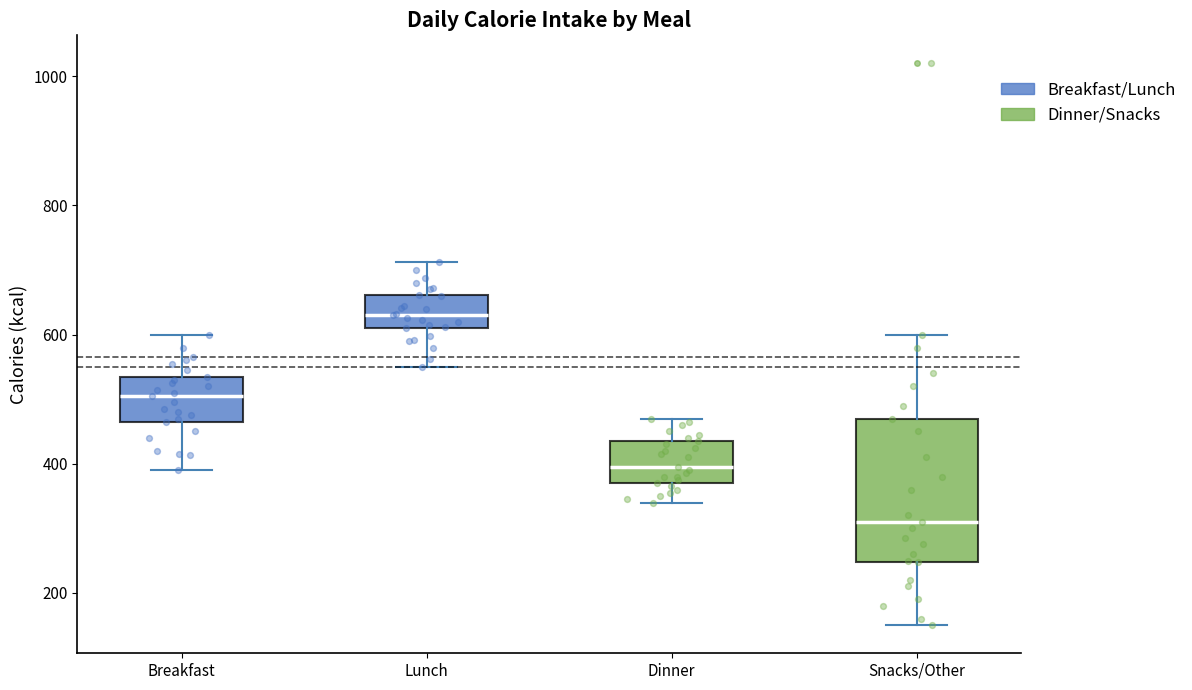

Reading left to right, read every box against the y-axis: the position of its median line, the range the box covers, and the ends of its whiskers. The values are not printed on the chart, so give them approximately, as read against the axis.

Breakfast: median 500, box 460 to 540, whiskers 400 to 600
Lunch: median 640, box 620 to 660, whiskers 560 to 720
Dinner: median 400, box 380 to 440, whiskers 340 to 480
Snacks/Other: median 320, box 240 to 480, whiskers 160 to 600